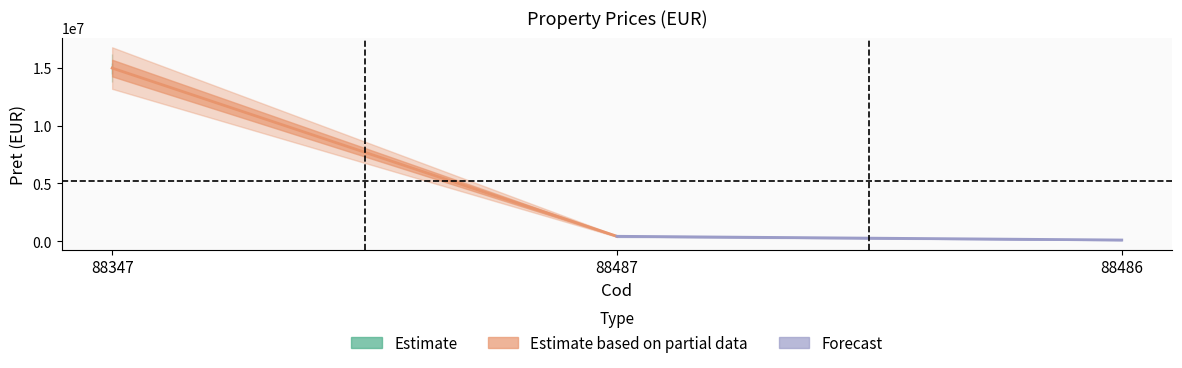

Reading left to right, list all the values displayed in this chart.

88347=15000000	88487=422300	88486=100000